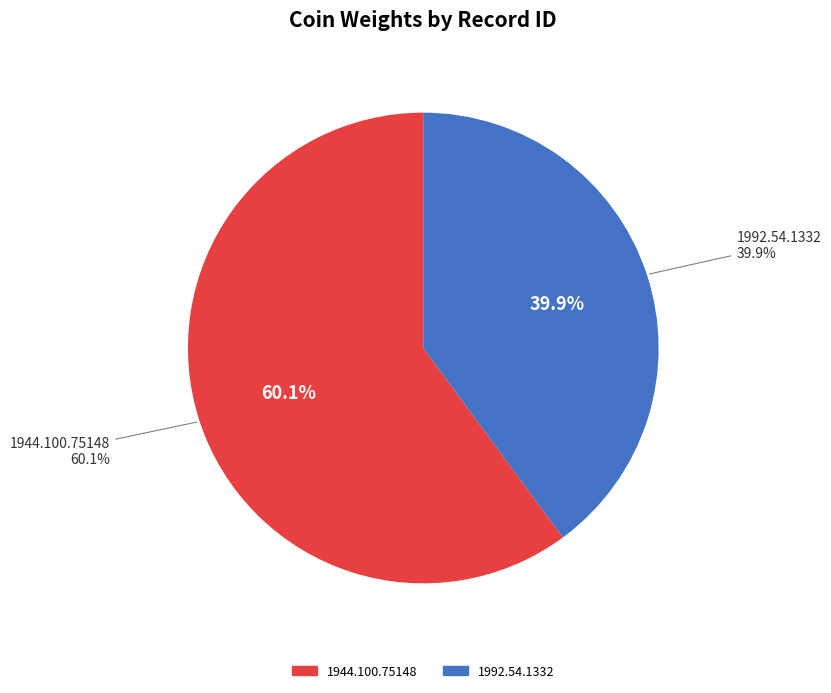

Rank the categories by value from lowest to highest.

1992.54.1332, 1944.100.75148